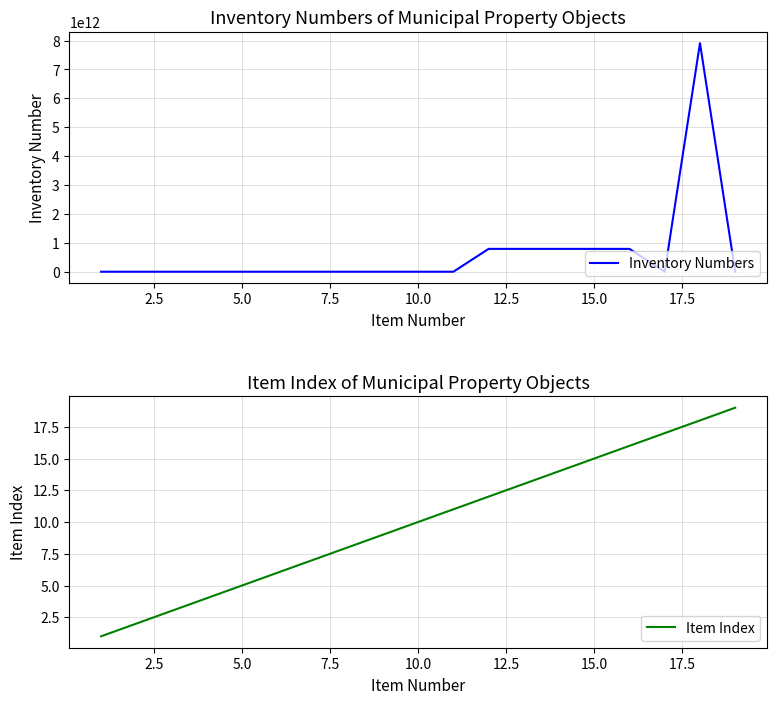

How many lines are shown in the chart?

2